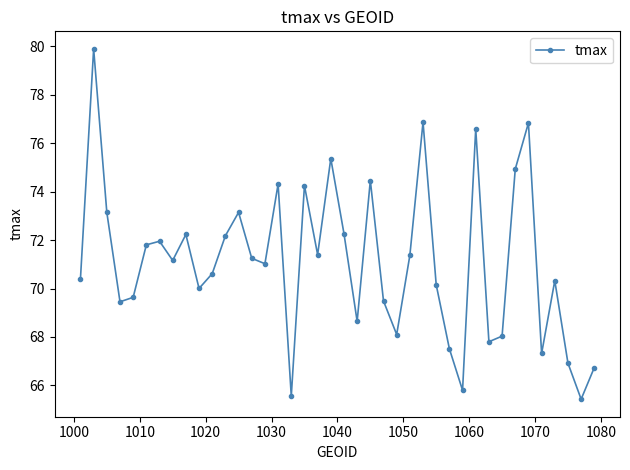

What is the value of the 4th point from the left?

69.5